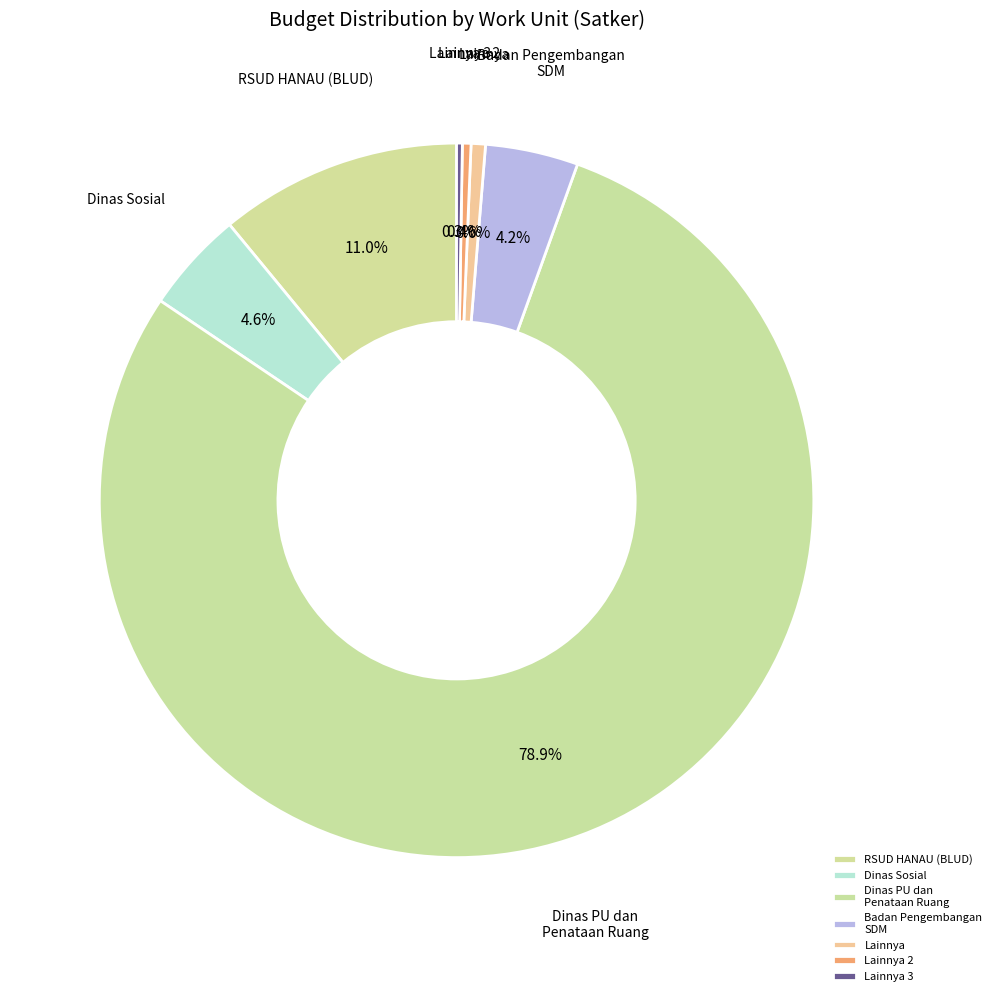

Between RSUD HANAU (BLUD) and Badan Pengembangan SDM, which is larger?

RSUD HANAU (BLUD)